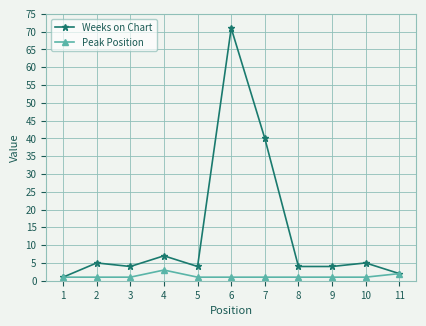

At which label does Weeks on Chart reach its peak?

6